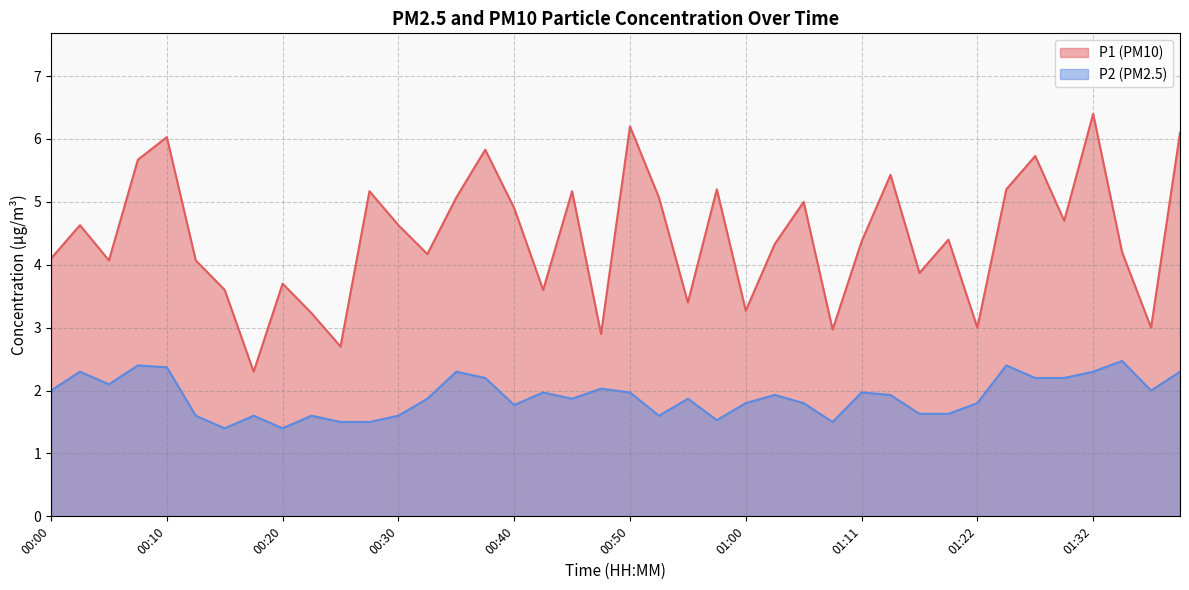

Does the chart have visible grid lines?

Yes